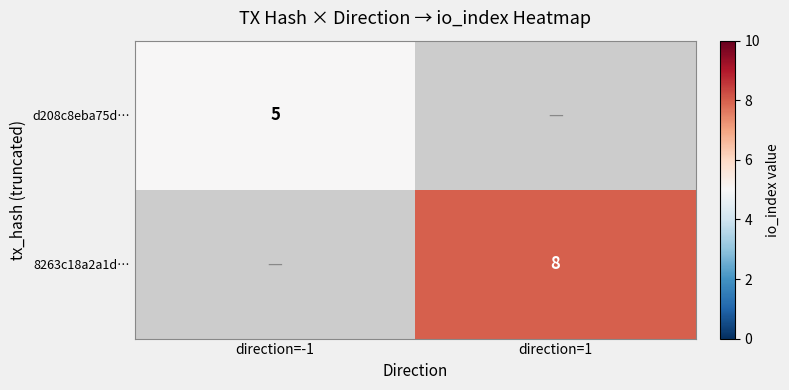

True or false: 8263c18a2a1d… has a value of 8 at direction=1.

True